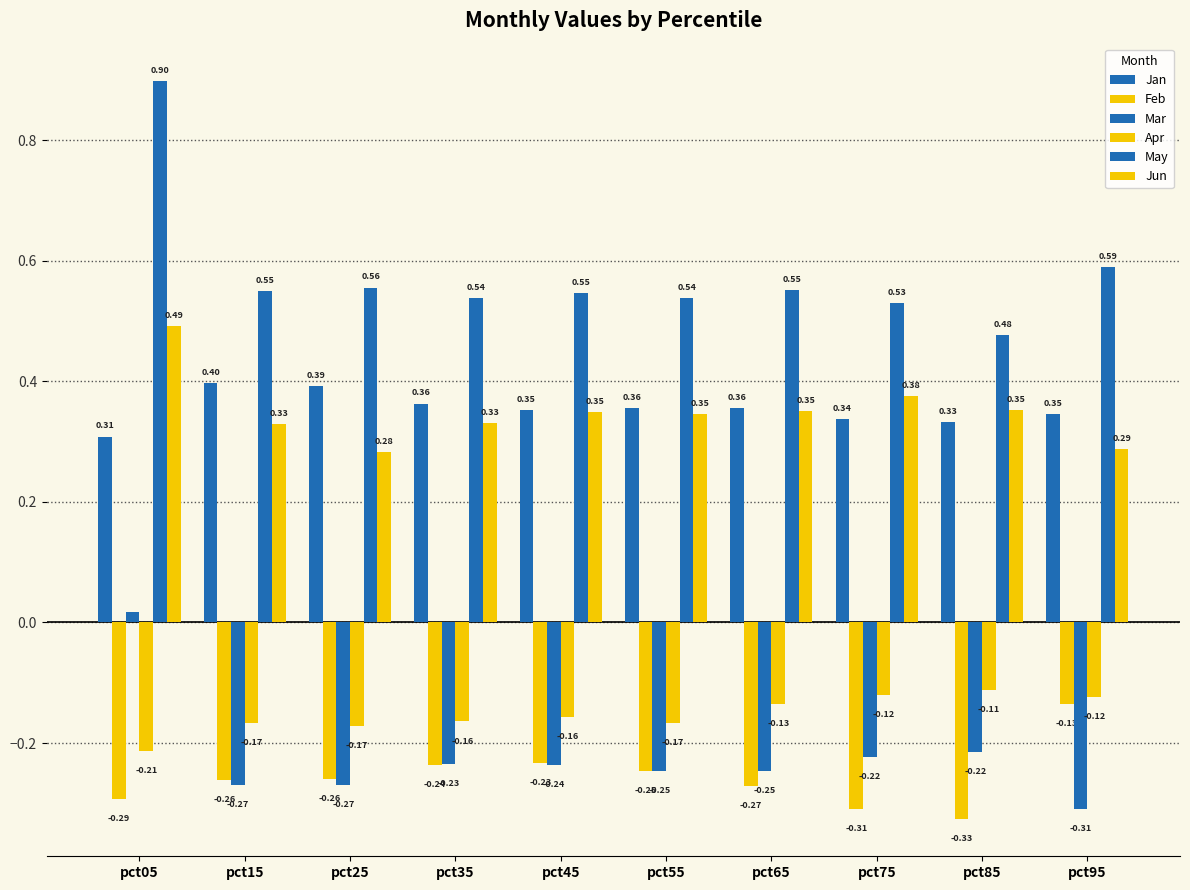

How many bars are there in each group?

6